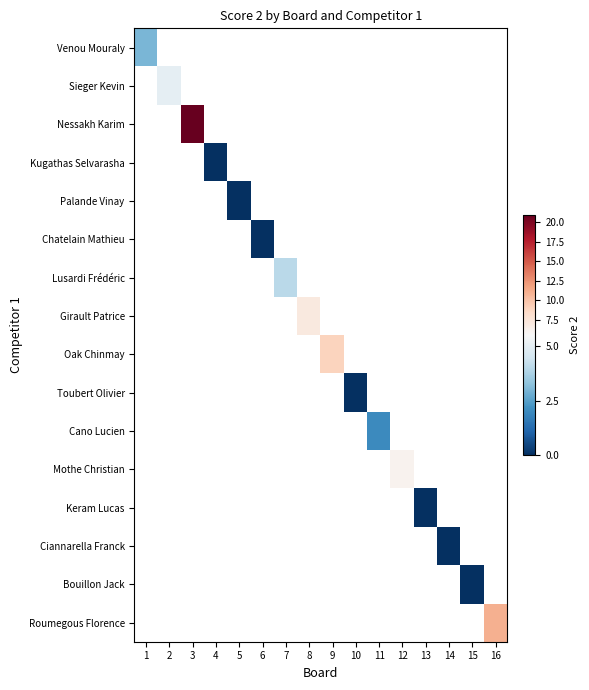

At 11, list the series in order from smallest to largest.

Venou Mouraly, Sieger Kevin, Nessakh Karim, Kugathas Selvarasha, Palande Vinay, Chatelain Mathieu, Lusardi Frédéric, Girault Patrice, Oak Chinmay, Toubert Olivier, Cano Lucien, Mothe Christian, Keram Lucas, Ciannarella Franck, Bouillon Jack, Roumegous Florence